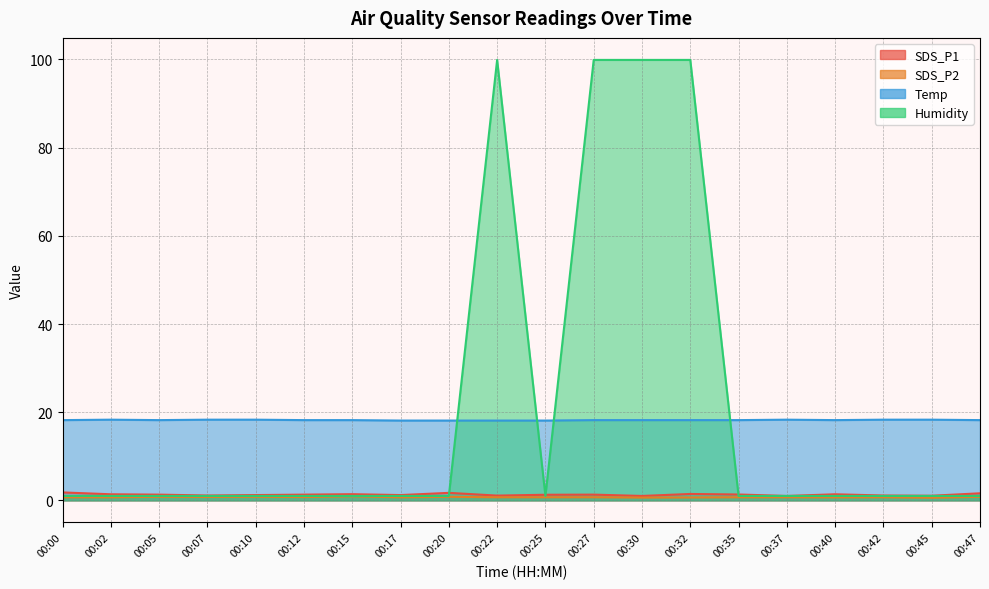

What is the average value of the SDS_P2 series?

0.7